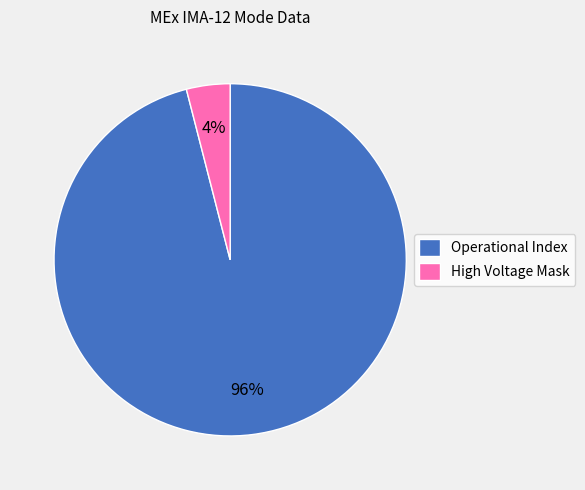

To the nearest percent, what portion does Operational Index represent?

96%